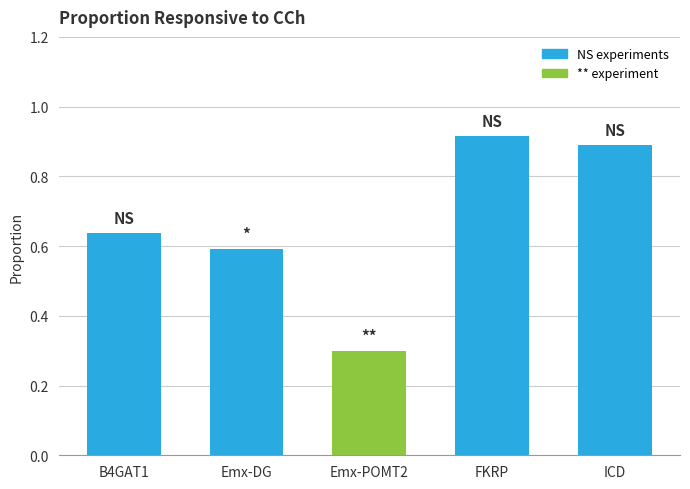

How many values are between 0 and 1?

5